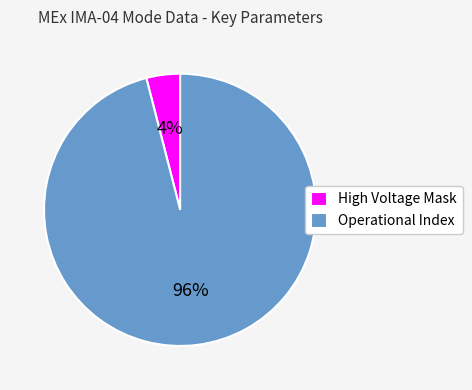

Which slice represents more than half of the pie?

Operational Index